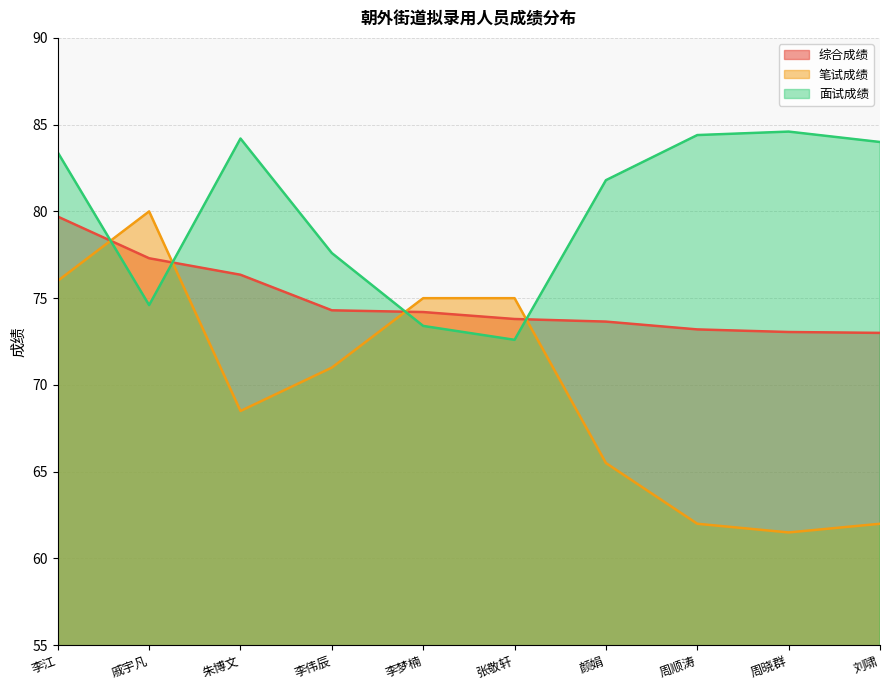

At which label does 综合成绩 reach its minimum?

刘啸